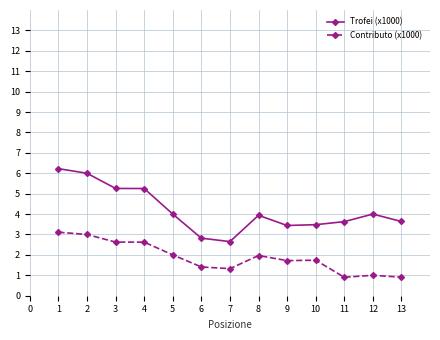

What is the smallest value displayed?

0.9